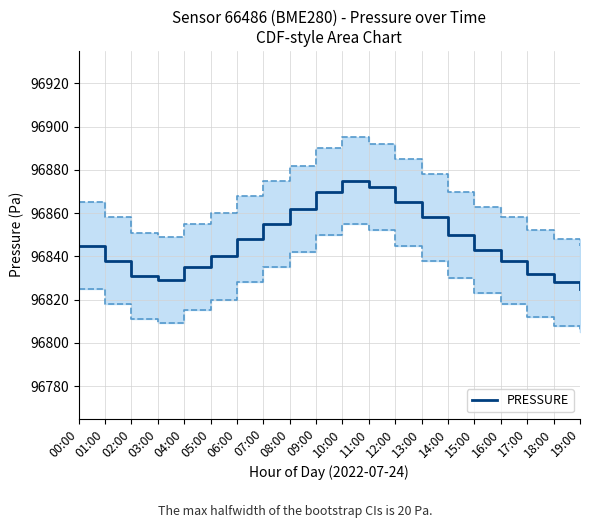

Between 17:00 and 18:00, which is larger?

17:00